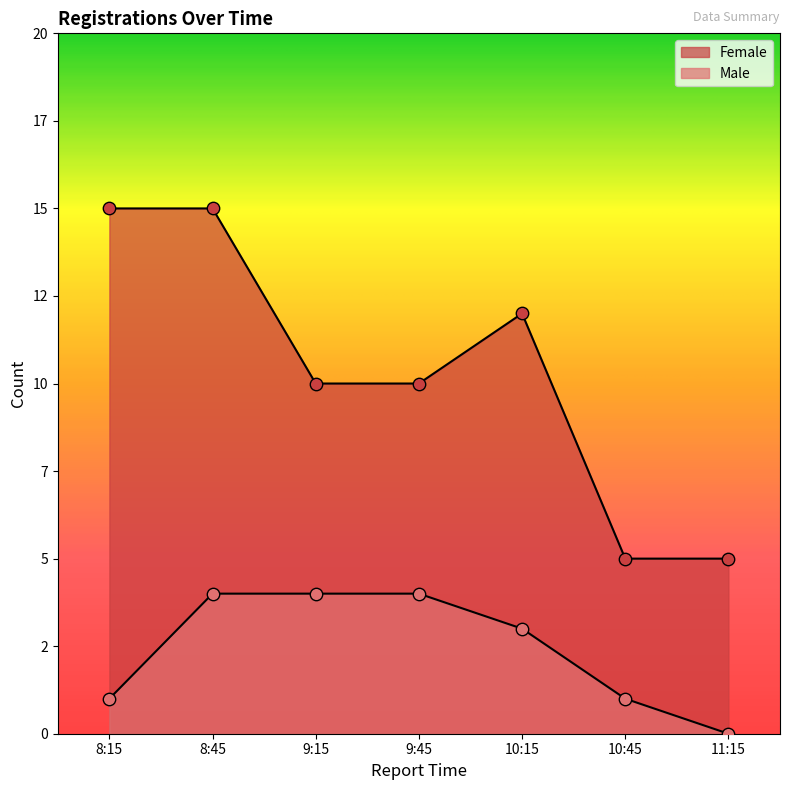

Which series has the largest Y range (max minus min)?

Female